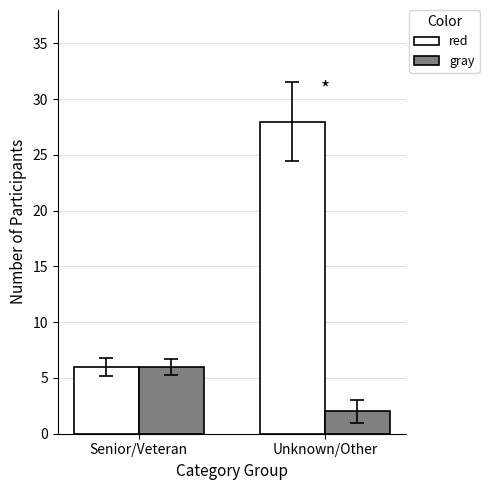

Where is red nearest to the value 17?

Senior/Veteran